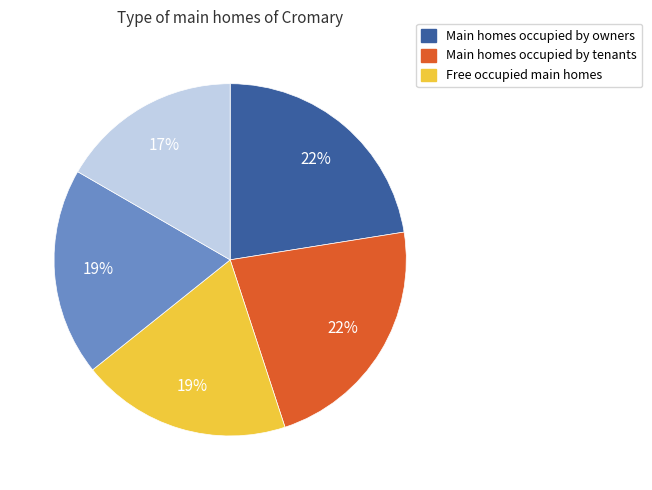

Does any single category account for the majority?

No